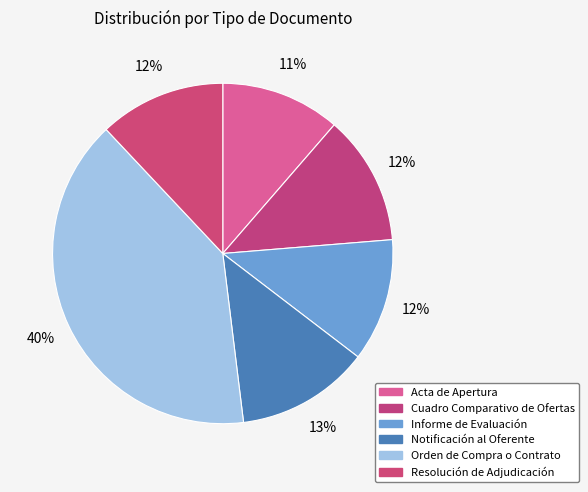

To the nearest percent, what is the average slice percentage?

17%